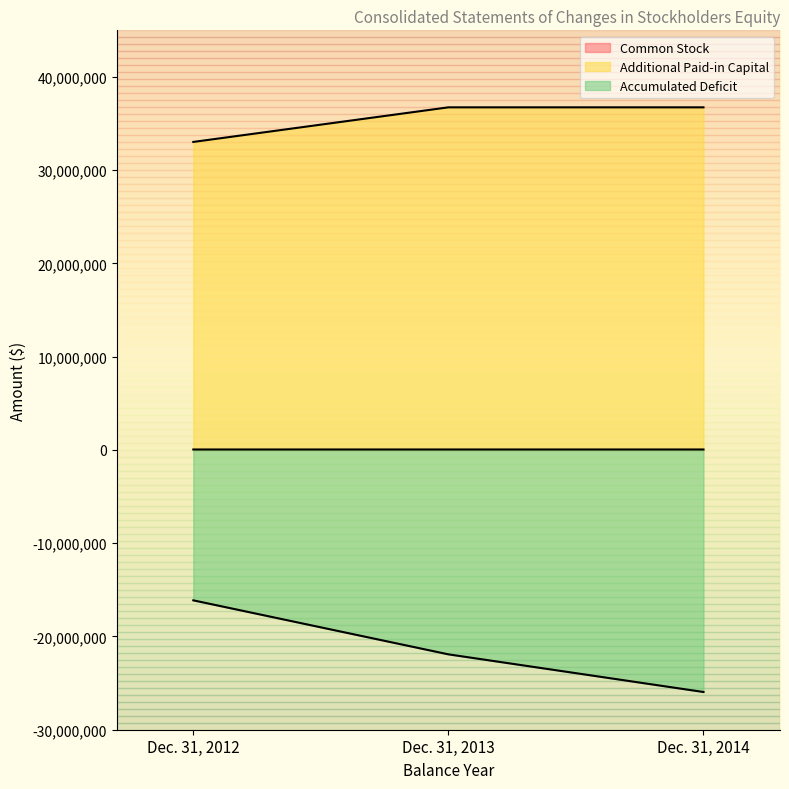

What is the difference between the maximum and minimum values in the Additional Paid-in Capital series?

3709458